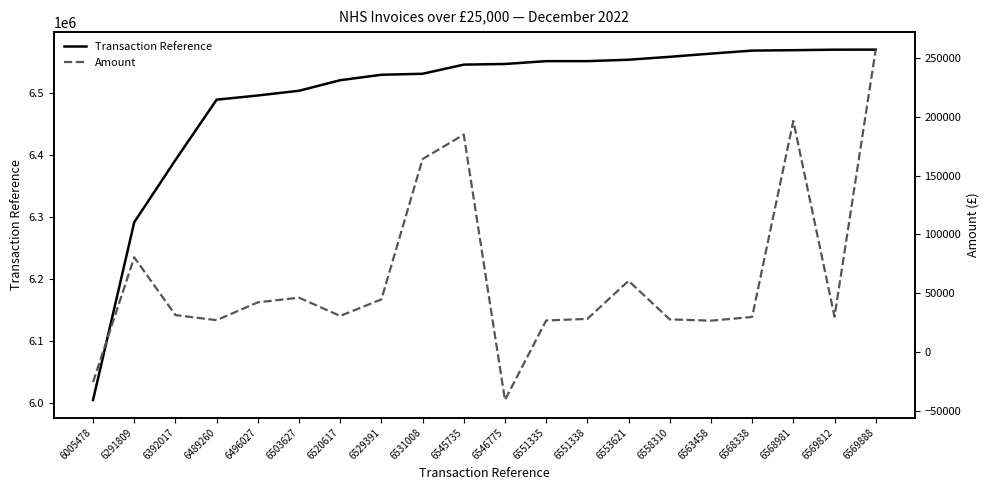

At how many categories does at least one series exceed 1859681?

20